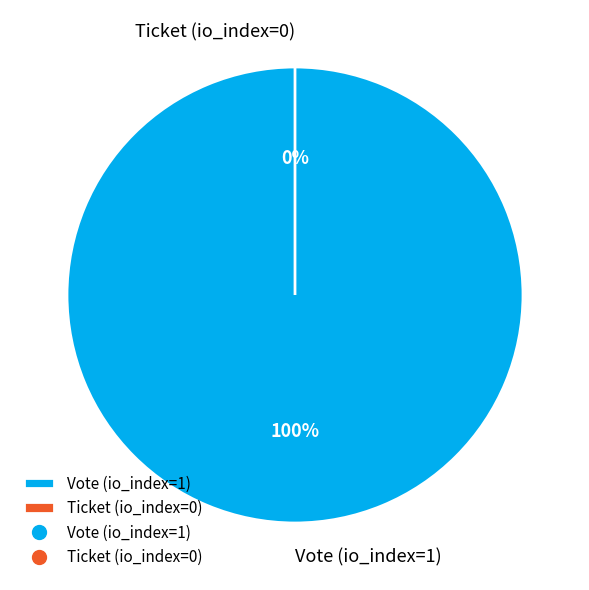

Rank the categories by value from highest to lowest.

Vote (io_index=1), Ticket (io_index=0)